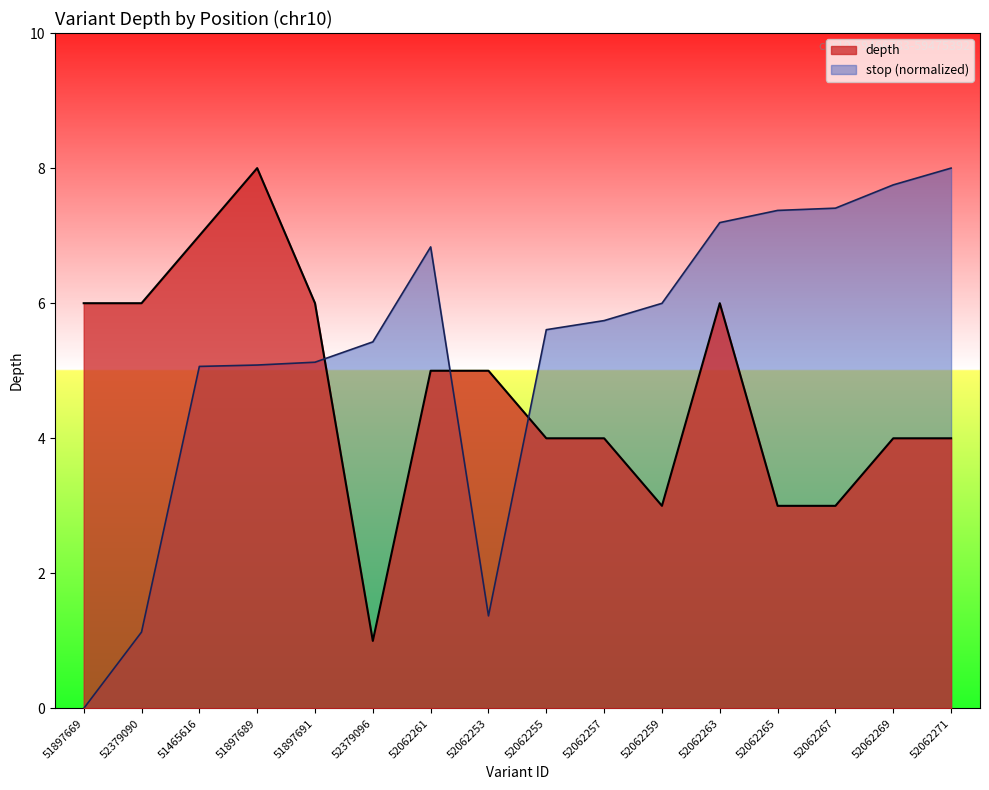

True or false: stop has a value of 1.7 at 52379090.

False